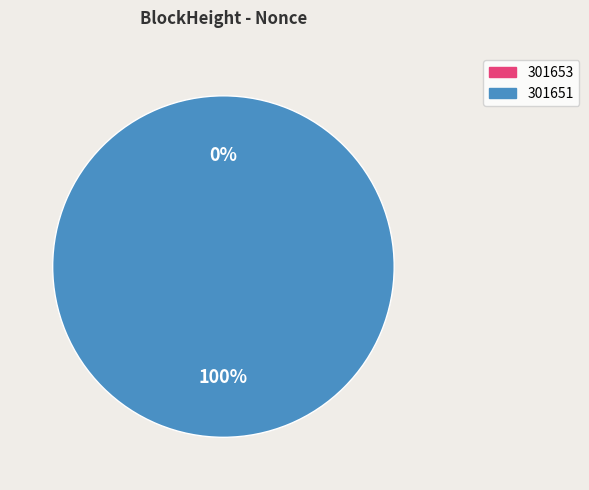

Rank the categories by value from highest to lowest.

301651, 301653